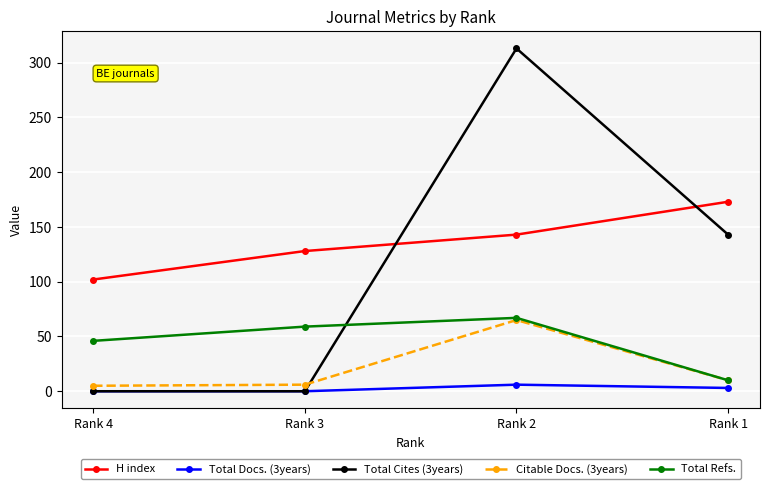

True or false: Total Refs. and Total Docs. (3years) intersect in this chart.

False